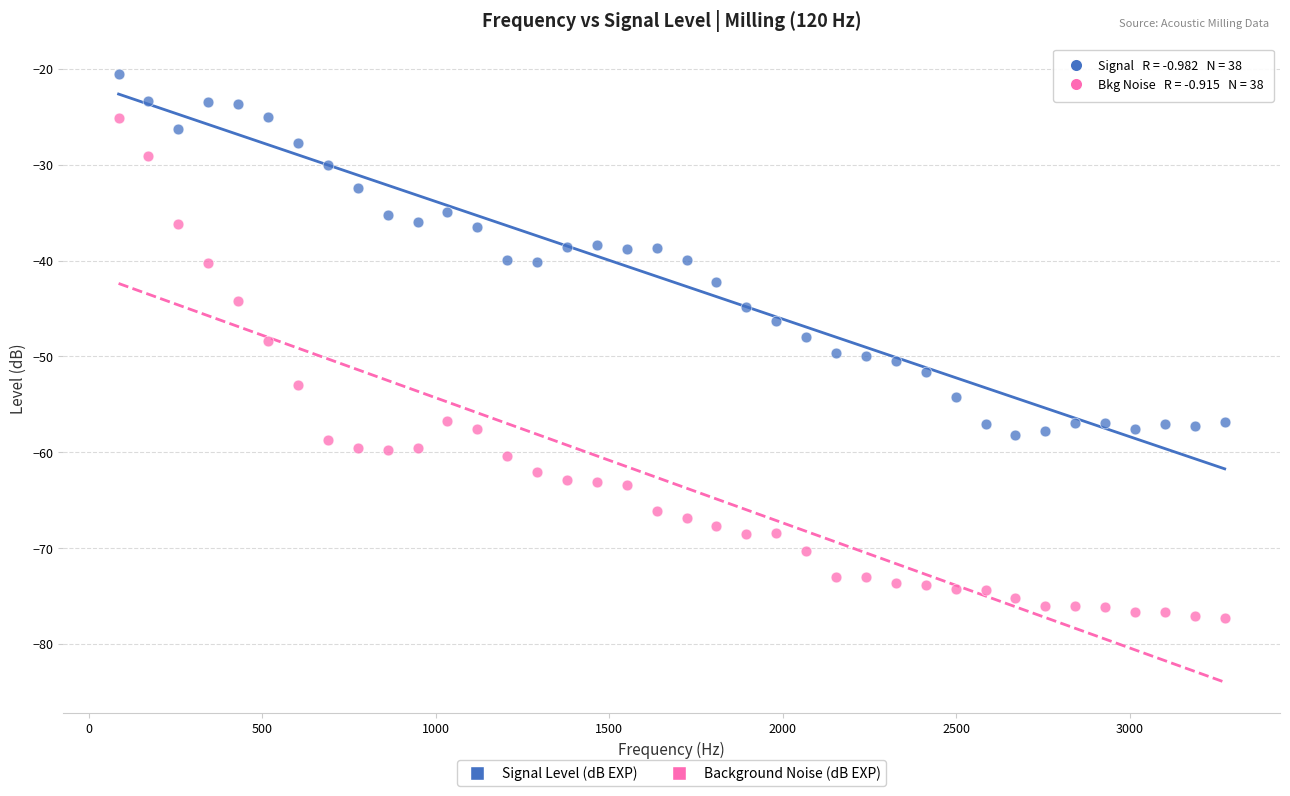

Across all data points, what is the range of X values (max minus min)?

3186.9